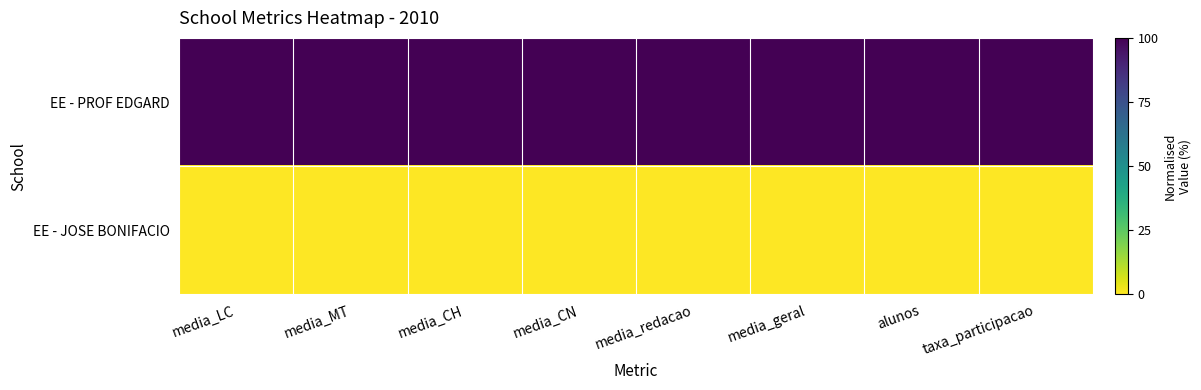

At which category does the chart reach its peak across all series?

media_LC